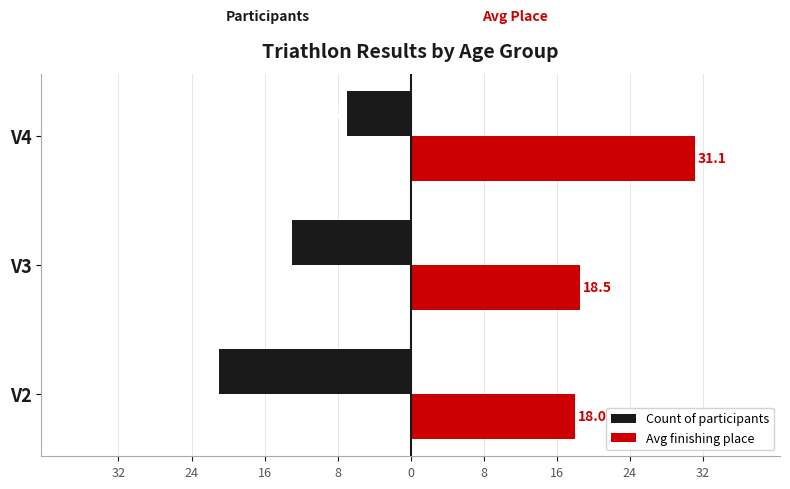

What are all the series names shown in the legend?

Count of participants, Avg finishing place